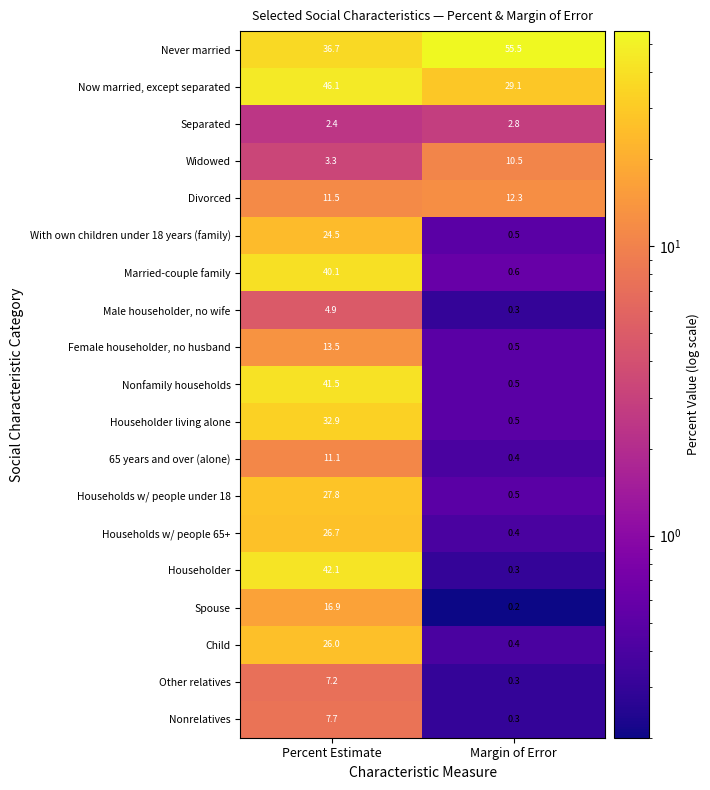

Which series has the largest range (max minus min)?

Householder